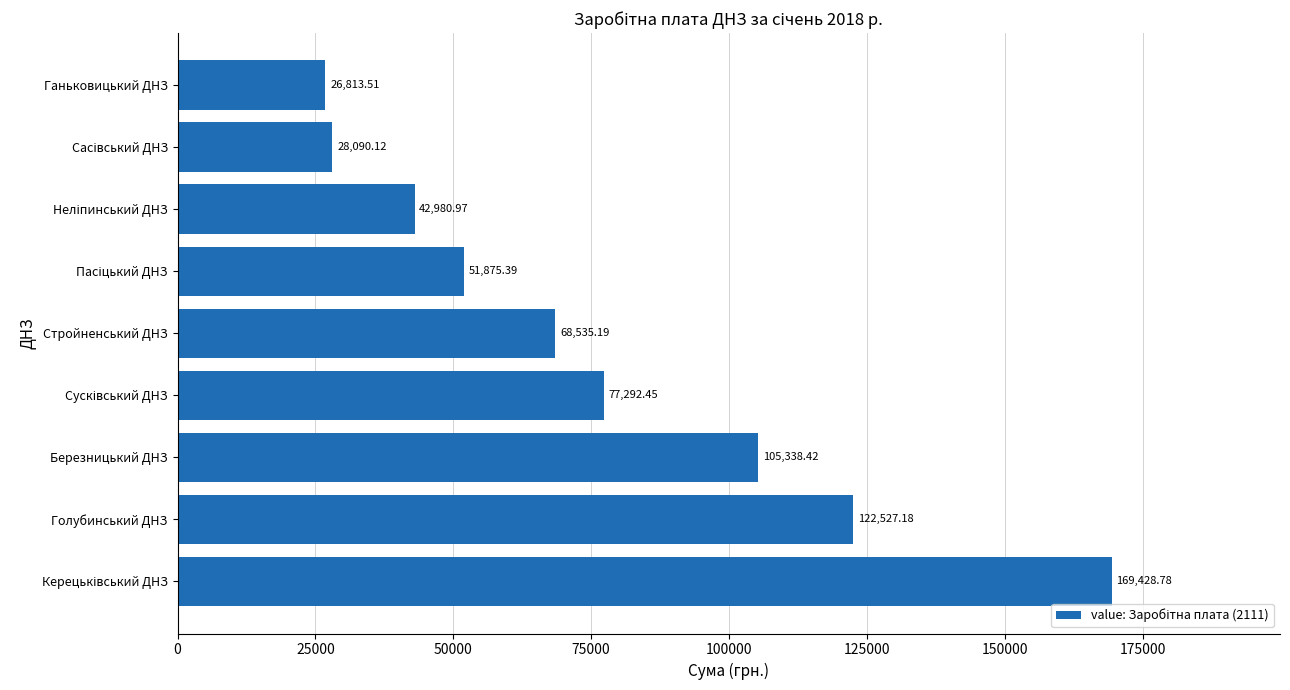

How many bars are there in total?

9